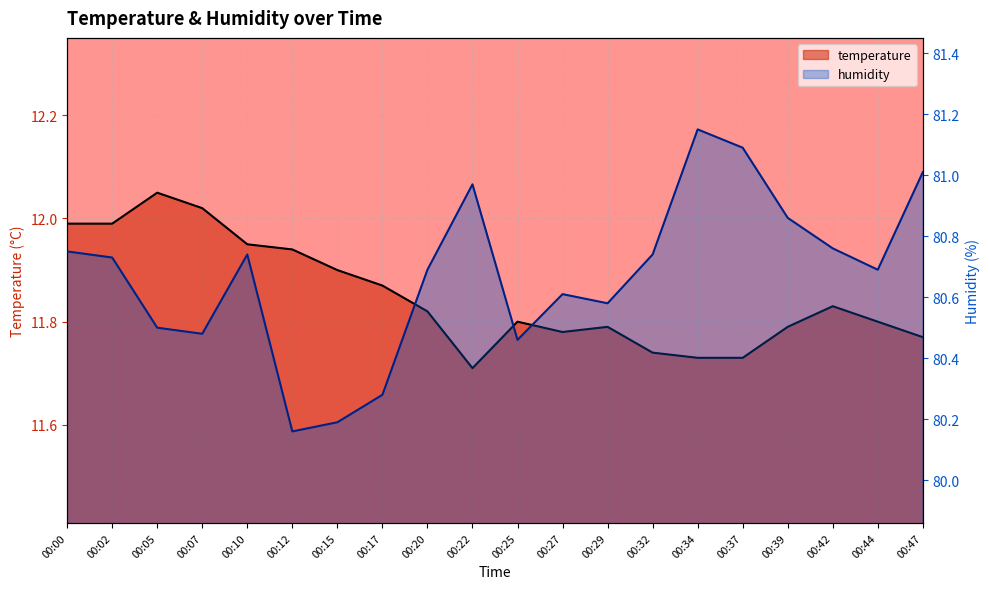

The temperature series shows 20.7 at 00:00. True or false?

False